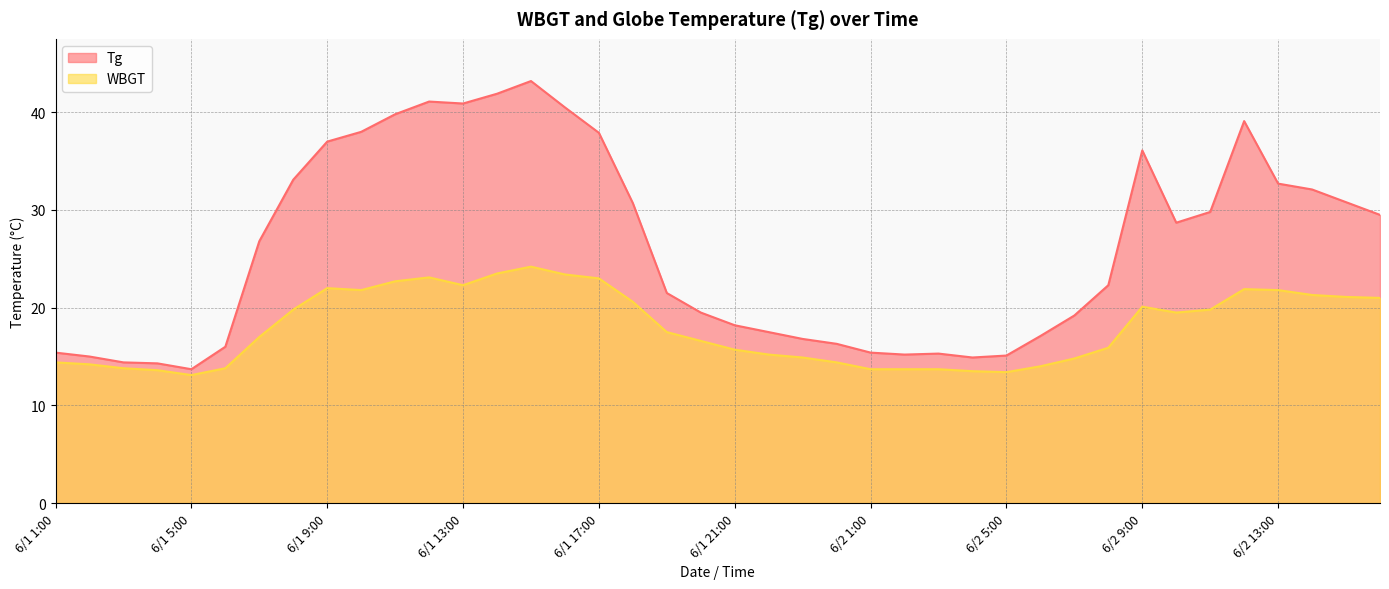

What is the lowest value of the Tg series?

13.7